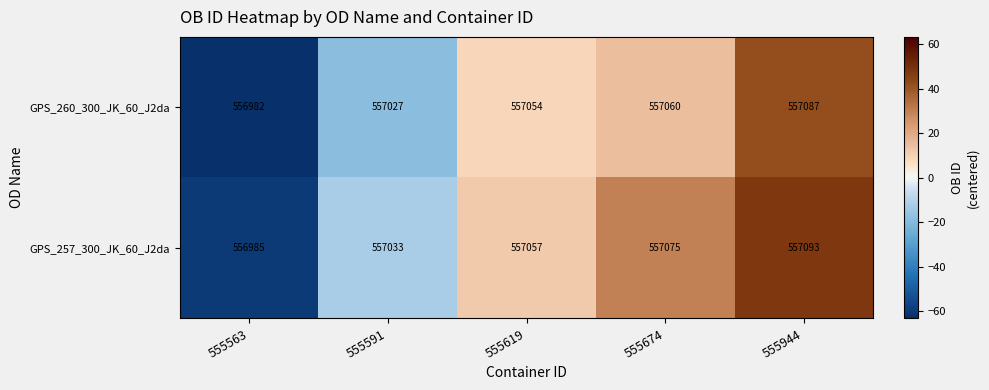

The GPS_257_300_JK_60_J2da series shows 241516 at 555674. True or false?

False